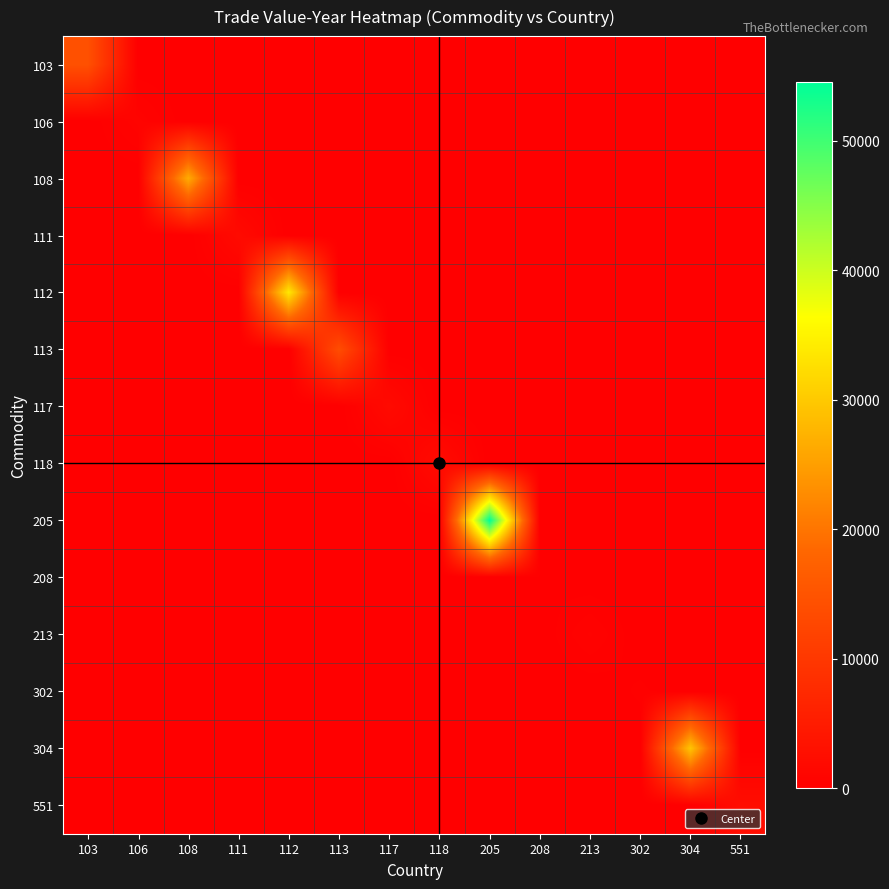

Reading left to right, extract all data points from this chart.

103: 103=14405	106=0	108=0	111=0	112=0	113=0	117=0	118=0	205=0	208=0	213=0	302=0	304=0	551=0
106: 103=0	106=810	108=0	111=0	112=0	113=0	117=0	118=0	205=0	208=0	213=0	302=0	304=0	551=0
108: 103=0	106=0	108=26479	111=0	112=0	113=0	117=0	118=0	205=0	208=0	213=0	302=0	304=0	551=0
111: 103=0	106=0	108=0	111=1932	112=0	113=0	117=0	118=0	205=0	208=0	213=0	302=0	304=0	551=0
112: 103=0	106=0	108=0	111=0	112=33710	113=0	117=0	118=0	205=0	208=0	213=0	302=0	304=0	551=0
113: 103=0	106=0	108=0	111=0	112=0	113=13775	117=0	118=0	205=0	208=0	213=0	302=0	304=0	551=0
117: 103=0	106=0	108=0	111=0	112=0	113=0	117=1952	118=0	205=0	208=0	213=0	302=0	304=0	551=0
118: 103=0	106=0	108=0	111=0	112=0	113=0	117=0	118=2195	205=0	208=0	213=0	302=0	304=0	551=0
205: 103=0	106=0	108=0	111=0	112=0	113=0	117=0	118=0	205=54575	208=0	213=0	302=0	304=0	551=0
208: 103=0	106=0	108=0	111=0	112=0	113=0	117=0	118=0	205=0	208=205	213=0	302=0	304=0	551=0
213: 103=0	106=0	108=0	111=0	112=0	113=0	117=0	118=0	205=0	208=0	213=673	302=0	304=0	551=0
302: 103=0	106=0	108=0	111=0	112=0	113=0	117=0	118=0	205=0	208=0	213=0	302=265	304=0	551=0
304: 103=0	106=0	108=0	111=0	112=0	113=0	117=0	118=0	205=0	208=0	213=0	302=0	304=29453	551=0
551: 103=0	106=0	108=0	111=0	112=0	113=0	117=0	118=0	205=0	208=0	213=0	302=0	304=0	551=2477